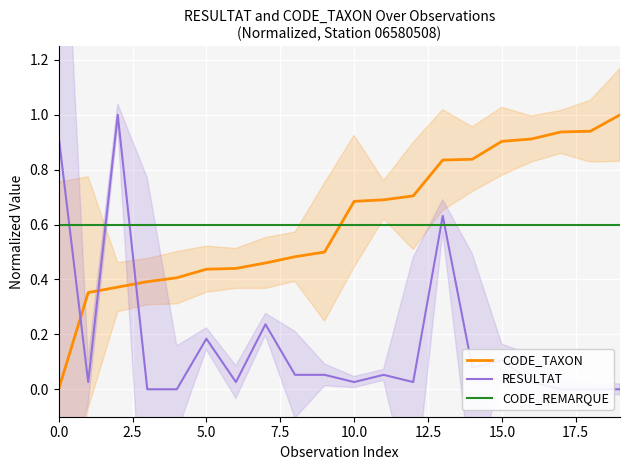

The CODE_TAXON series shows 0.7 at 10. True or false?

True